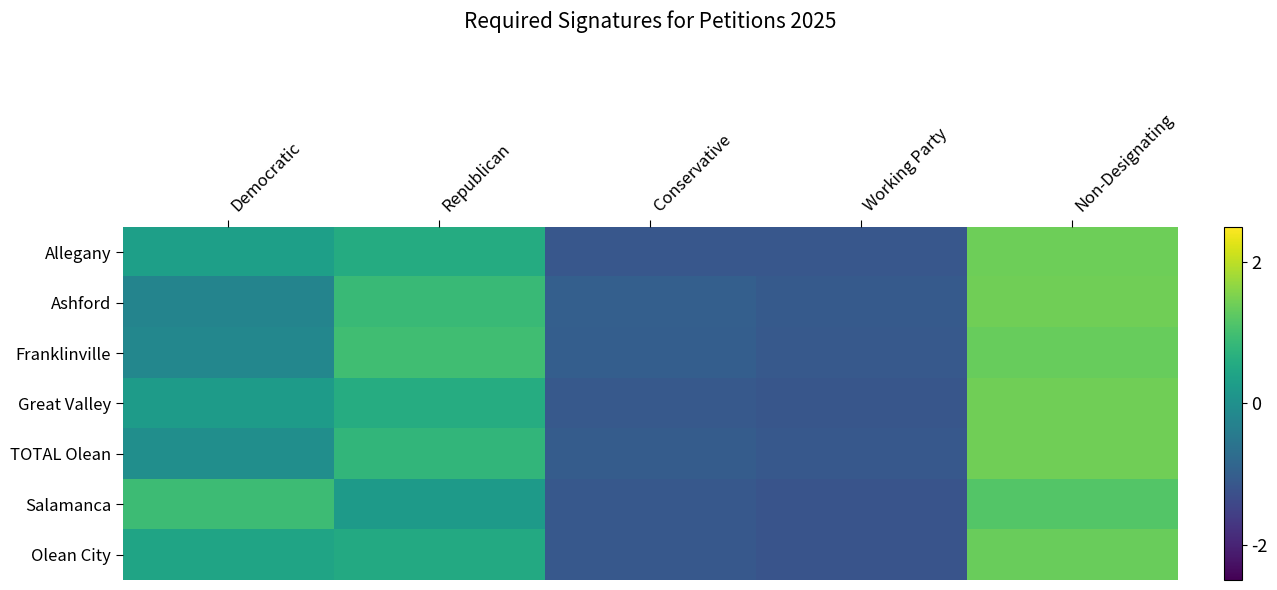

At how many categories does at least one series exceed 1?

1